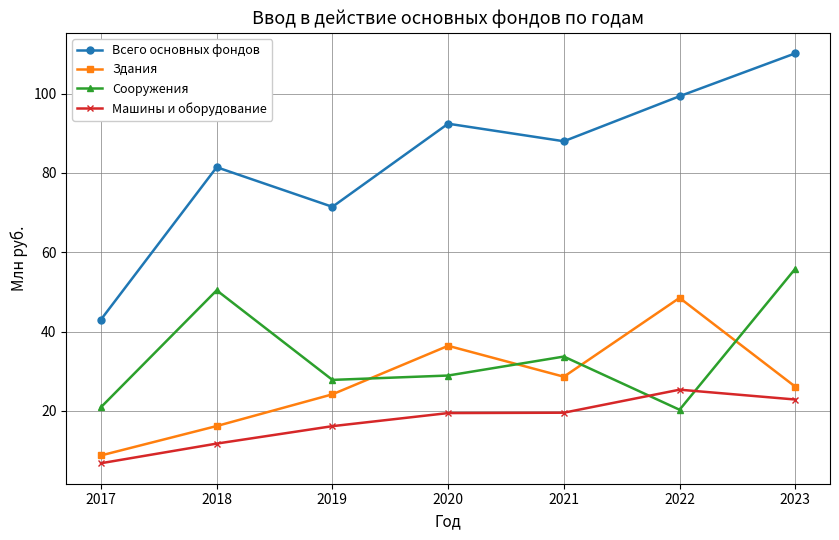

What is the lowest value of the Машины и оборудование series?

6.8